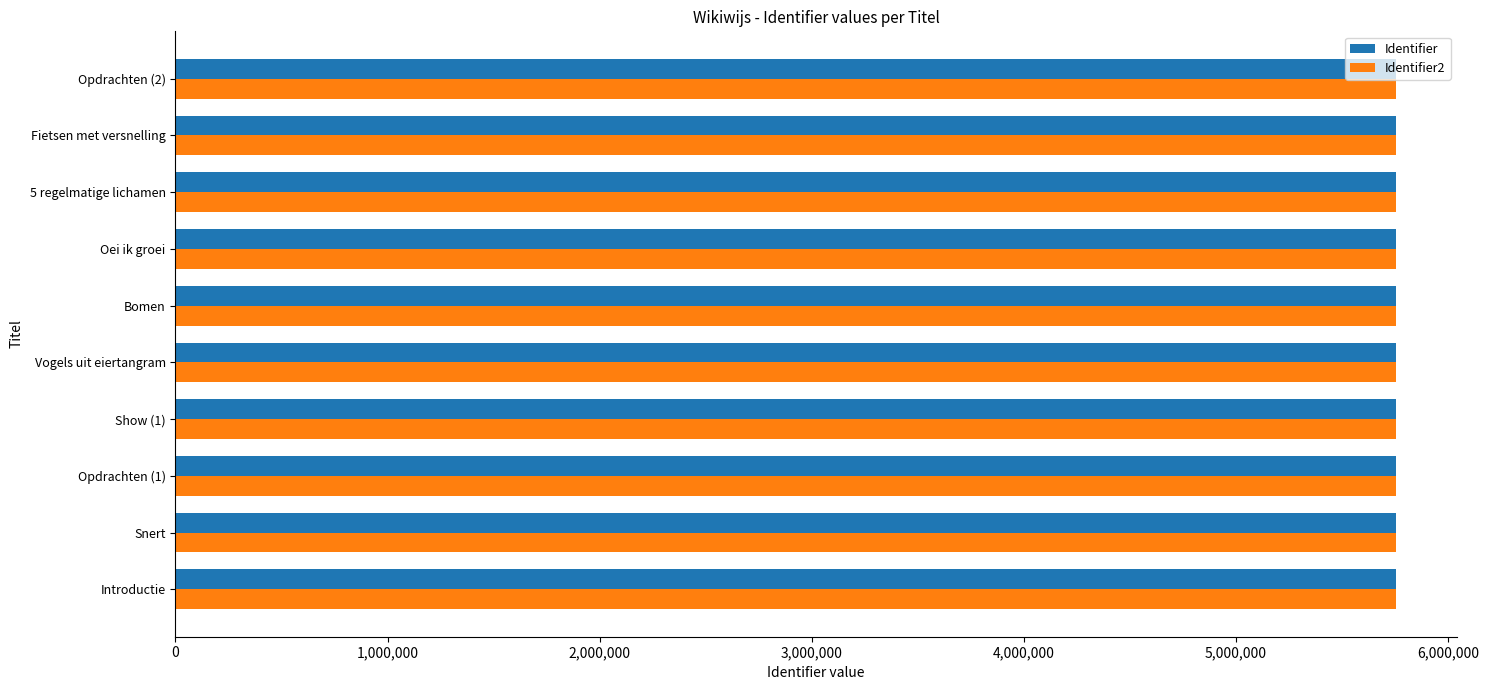

How many values in the Identifier series are below 5753563?

5